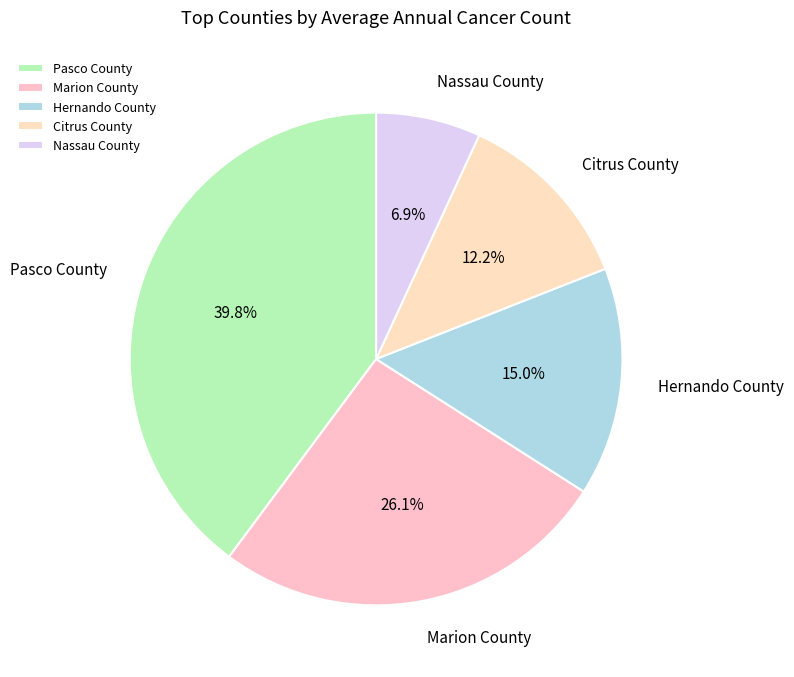

Rank the categories by value from lowest to highest.

Nassau County, Citrus County, Hernando County, Marion County, Pasco County